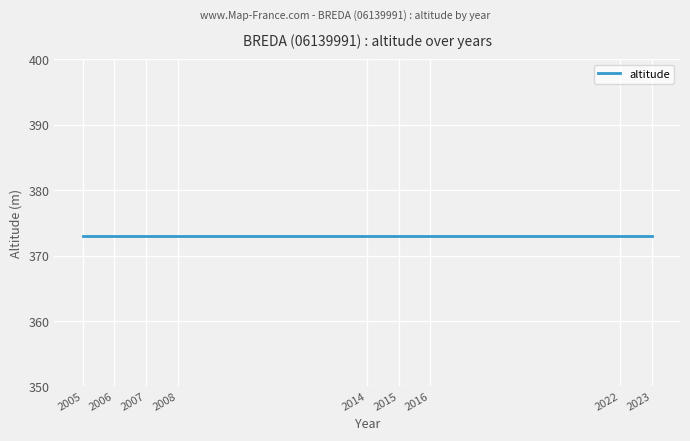

True or false: y_lambert93 and altitude cross at least once.

False